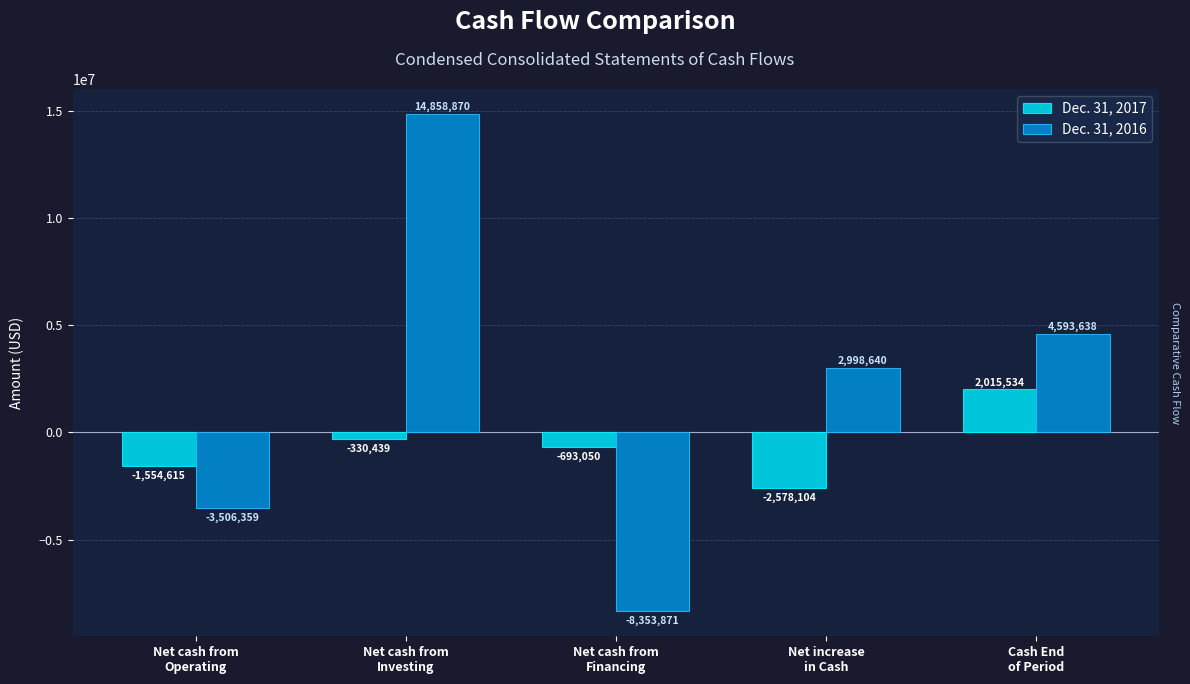

The Dec. 31, 2016 series shows 5235324 at Net cash from
Investing. True or false?

False